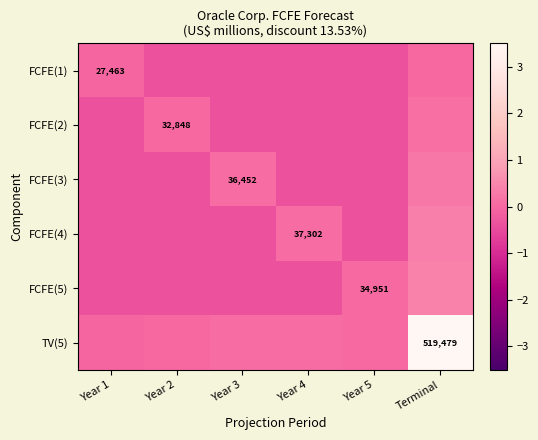

Rank the series at Year 4 from highest to lowest value.

FCFE(4), TV(5), FCFE(1), FCFE(2), FCFE(3), FCFE(5)